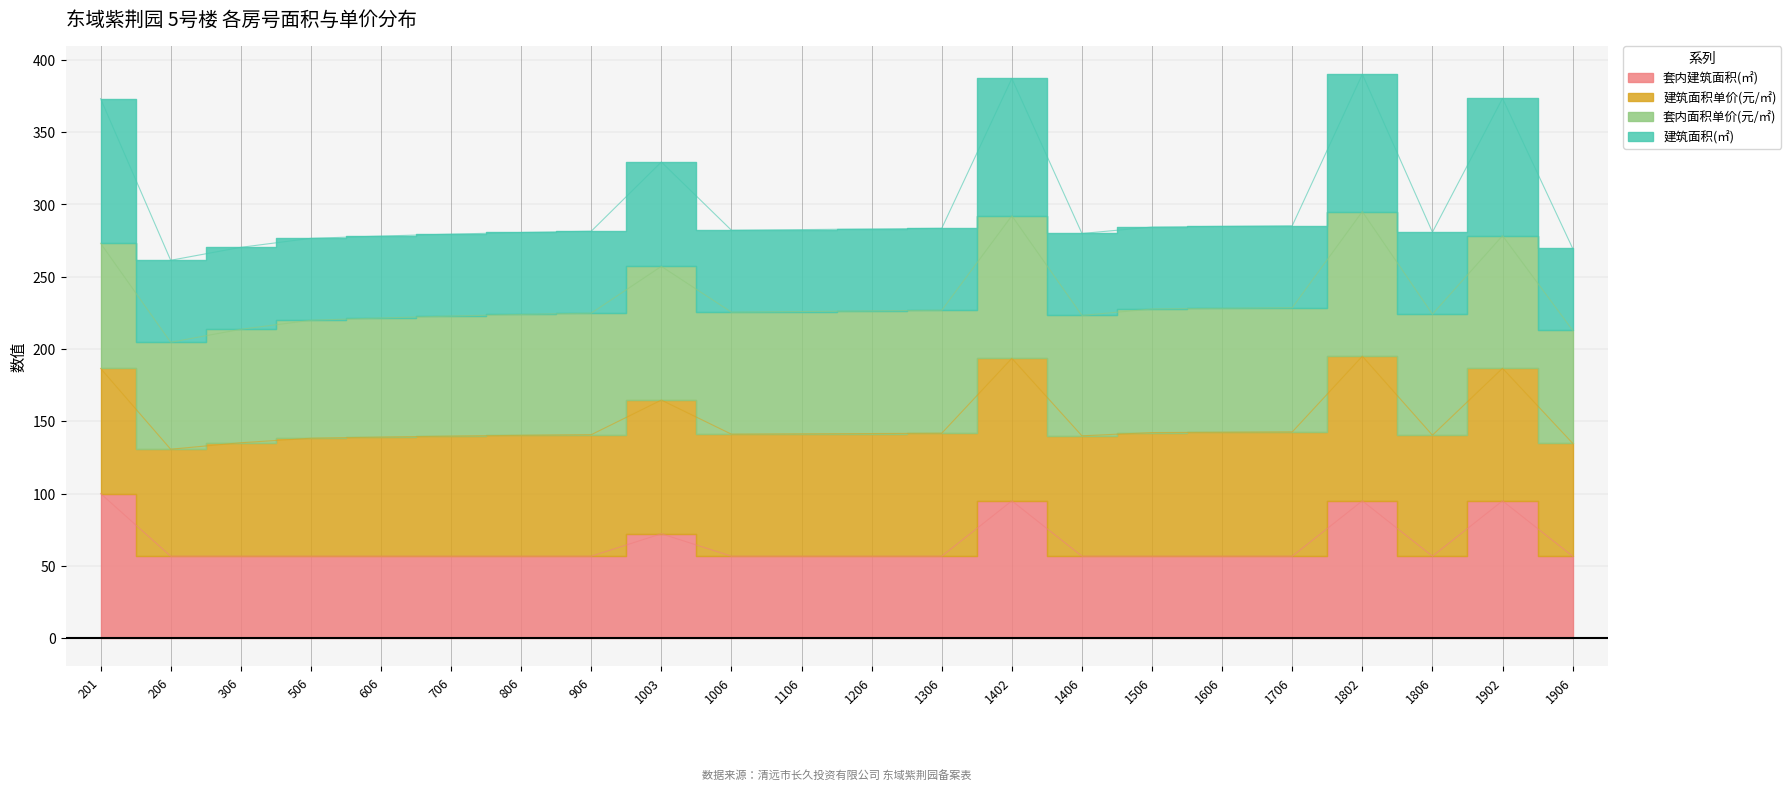

What is the maximum value shown in the chart?

194.9